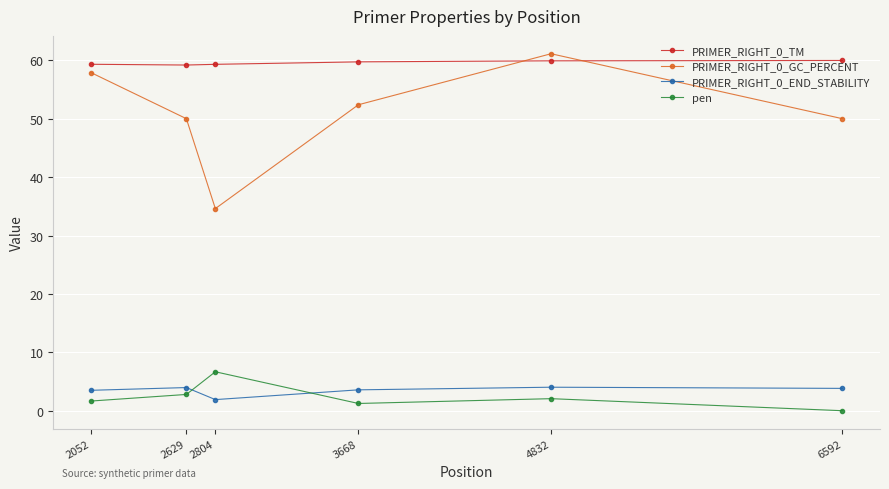

True or false: PRIMER_RIGHT_0_END_STABILITY and PRIMER_RIGHT_0_GC_PERCENT intersect in this chart.

False